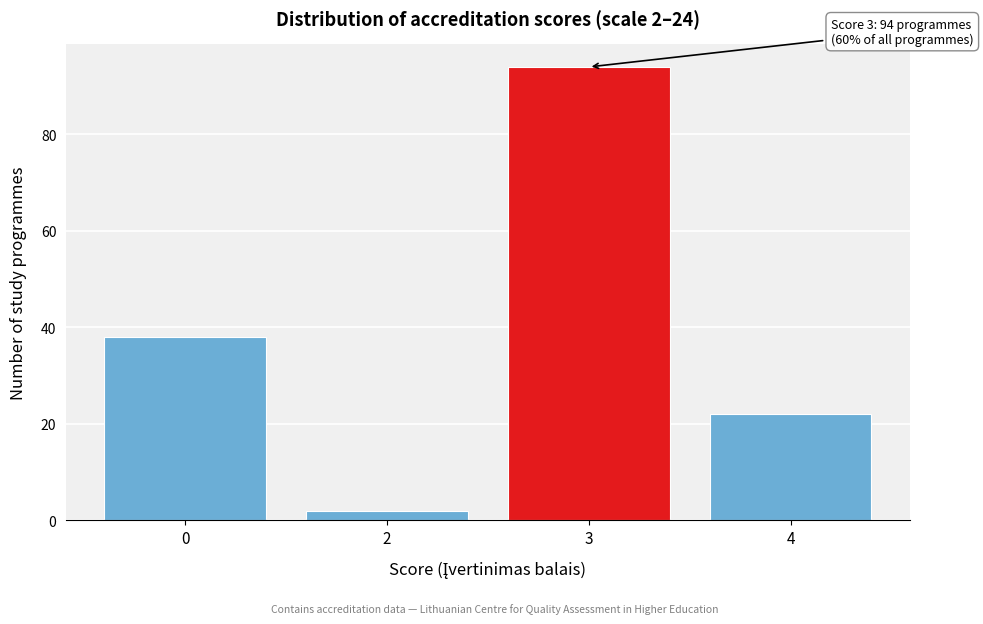

Reading left to right, what are all the values shown in this chart?

38	2	94	22